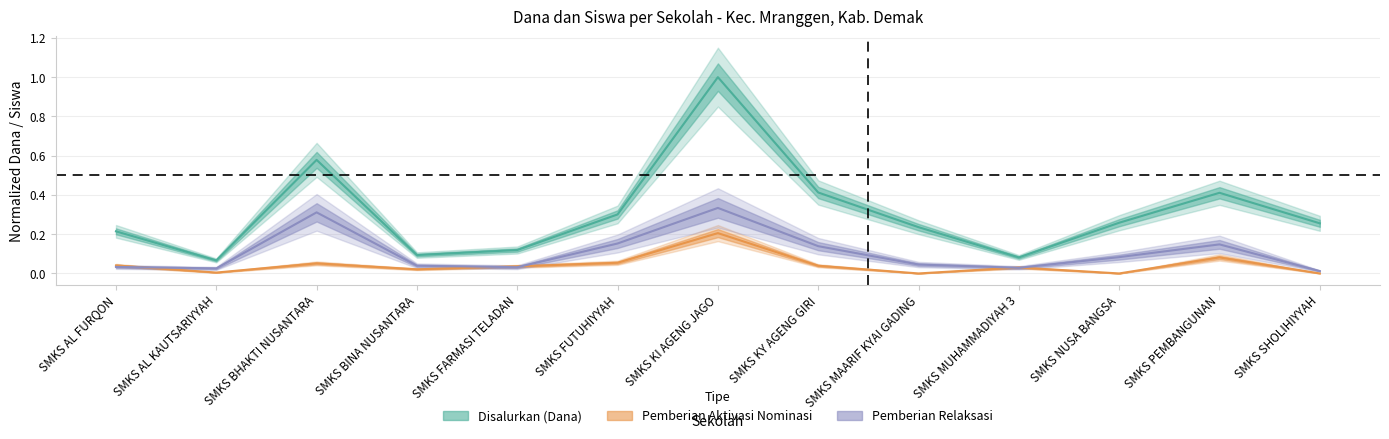

What position from the right is SMKS FUTUHIYYAH?

8